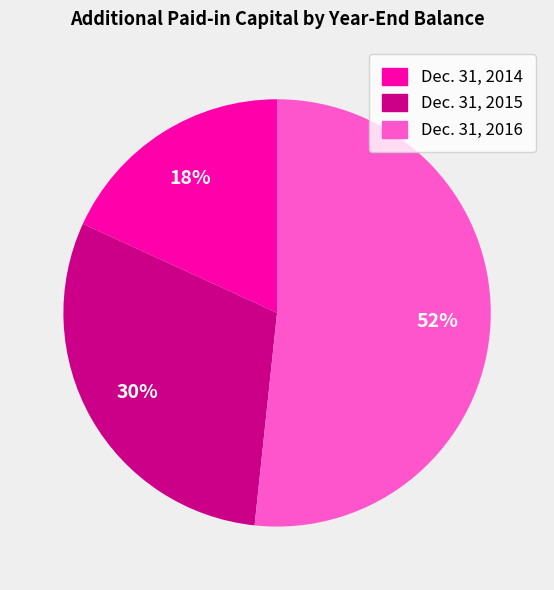

To the nearest percent, what percentage of the pie is Dec. 31, 2014?

18%